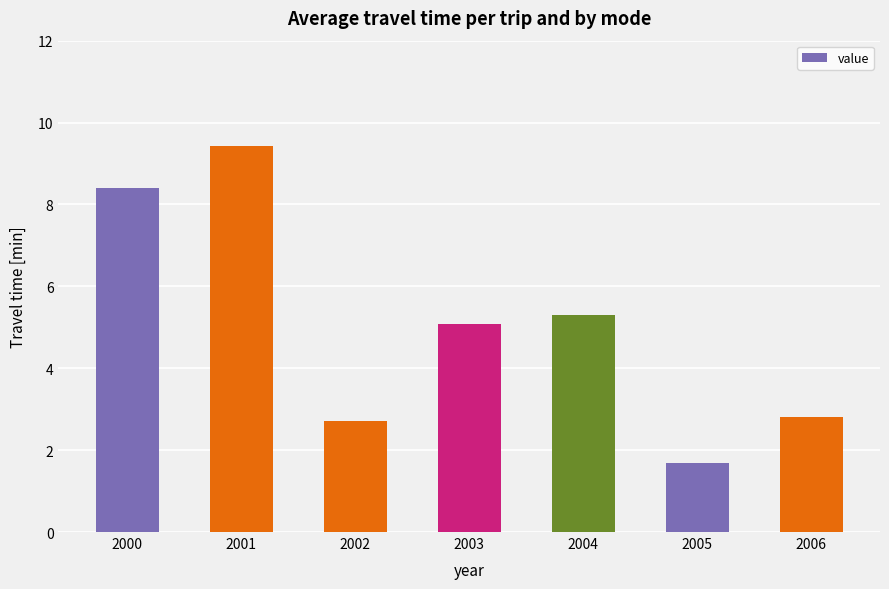

What is the sum of the values at 2000 and 2005?

10.1